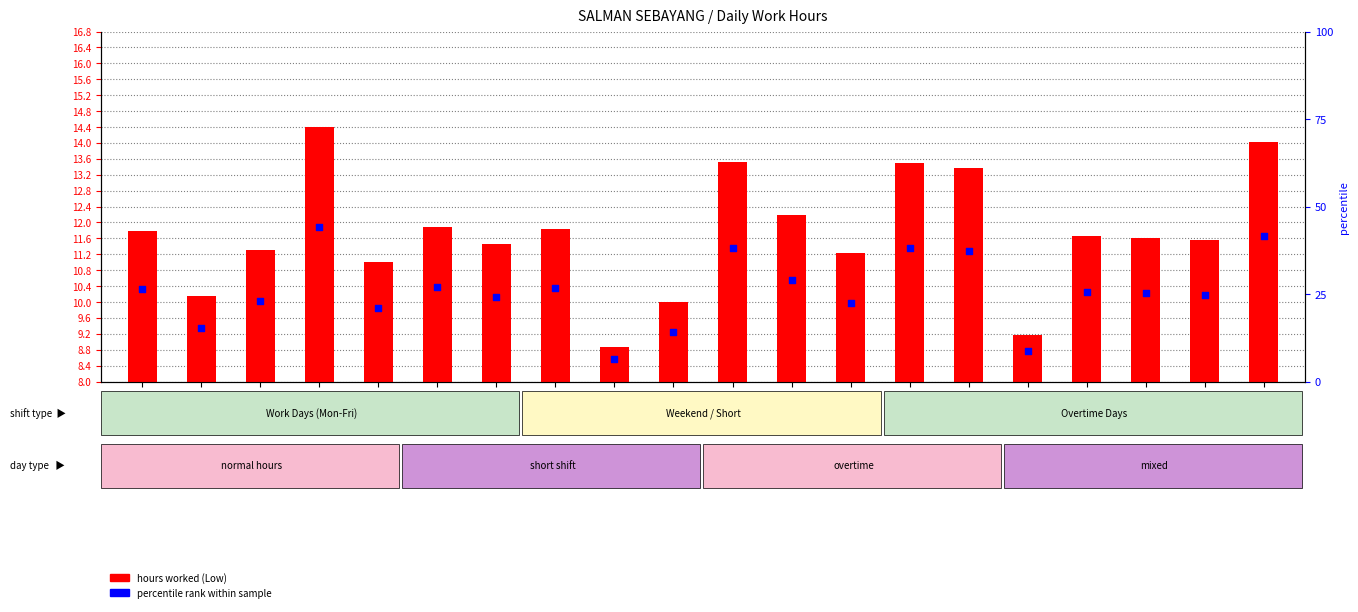

Which series has the largest total across all categories?

percentile rank within sample